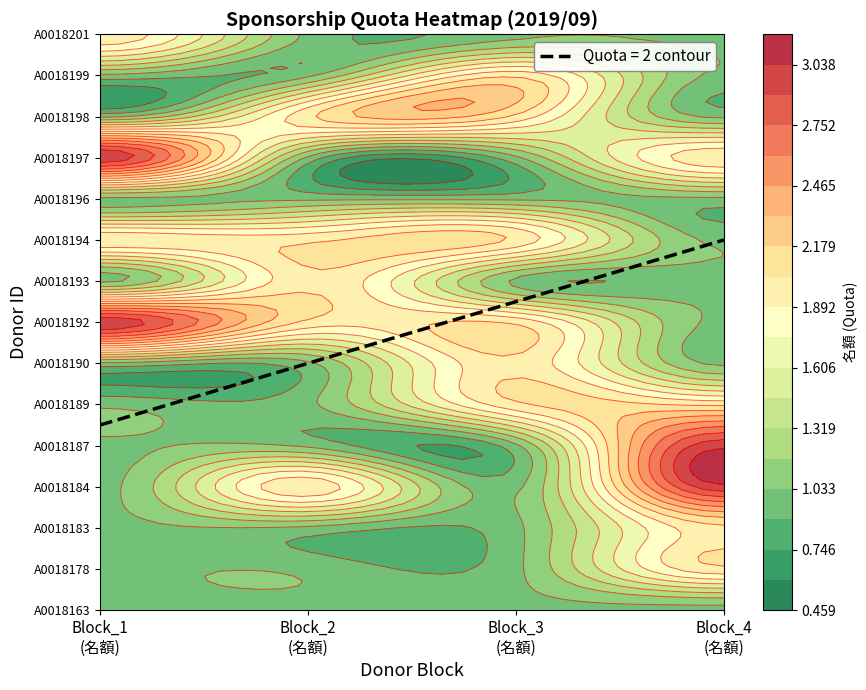

What is the difference between the maximum and minimum values in the 1 series?

2